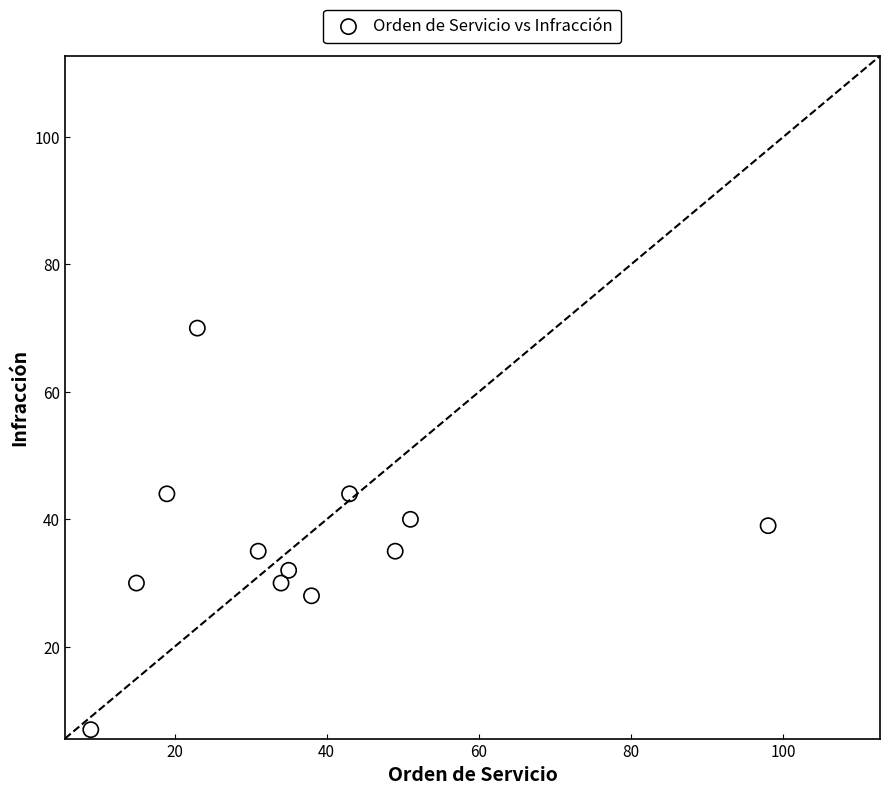

What is the range of X values (max minus min)?

89